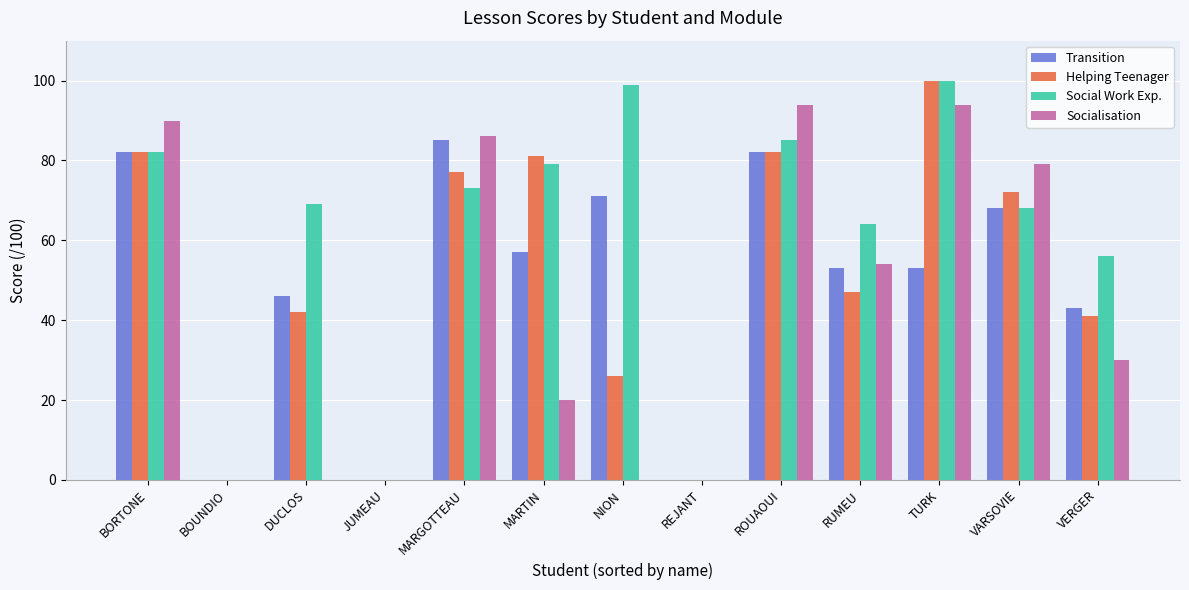

Reading left to right, list all the values displayed in this chart.

Transition: 82	0	46	0	85	57	71	0	82	53	53	68	43
Helping Teenager: 82	0	42	0	77	81	26	0	82	47	100	72	41
Social Work Exp.: 82	0	69	0	73	79	99	0	85	64	100	68	56
Socialisation: 90	0	0	0	86	20	0	0	94	54	94	79	30